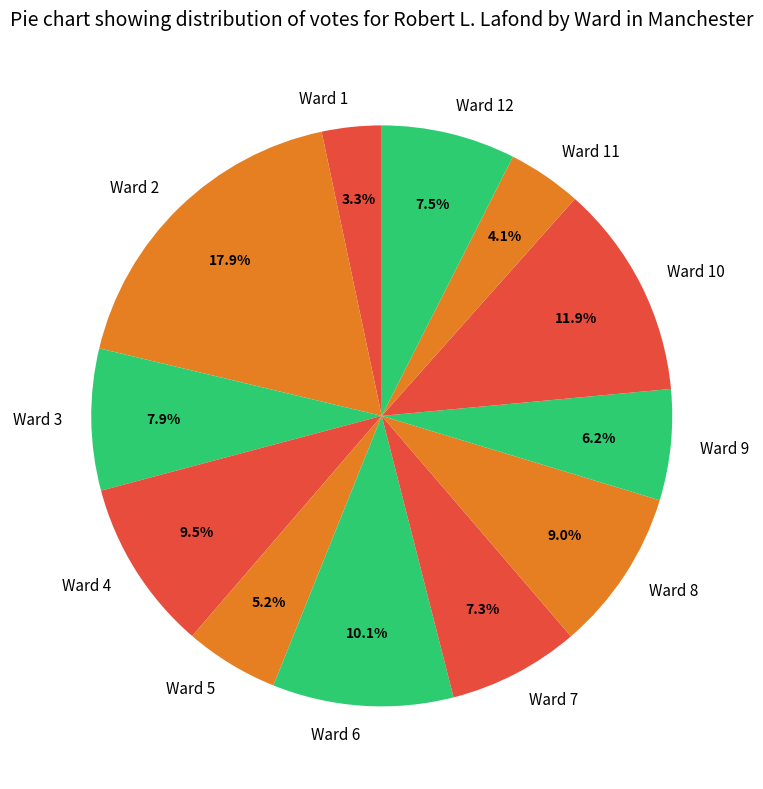

To the nearest percent, what is the average slice percentage?

8%